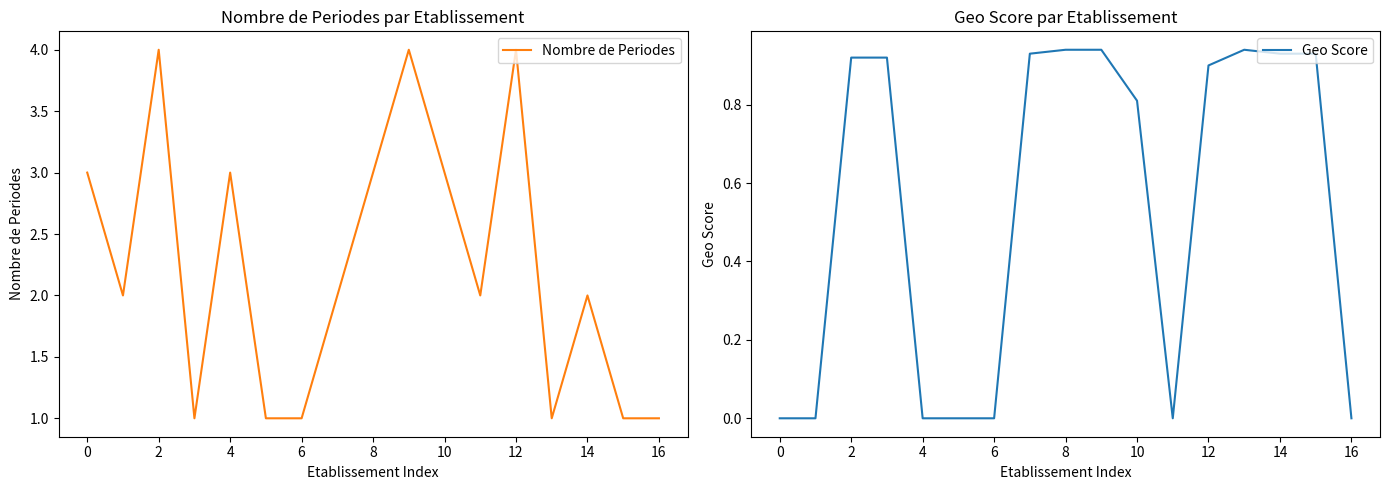

What is the value of the Geo Score point at the 8th from the left?

0.9